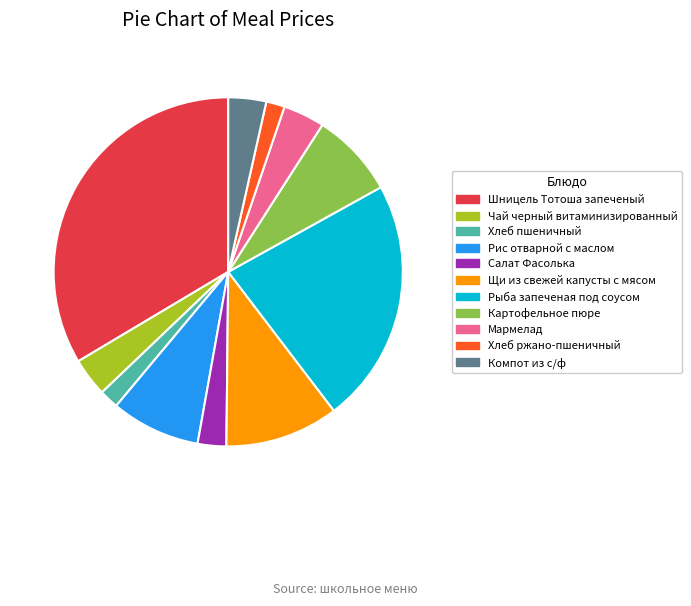

How many segments does this pie chart have?

11